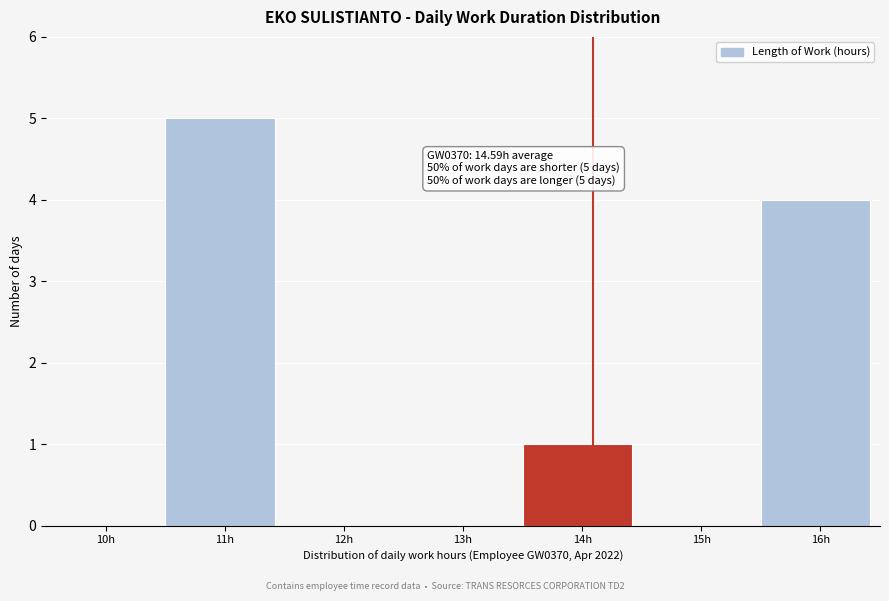

Reading left to right, transcribe all the data shown in this chart.

10h=0	11h=5	12h=0	13h=0	14h=1	15h=0	16h=4